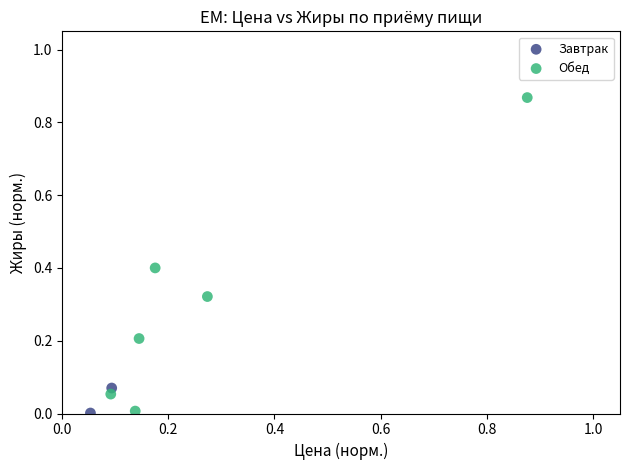

What are all the series names shown in the legend?

Завтрак, Обед